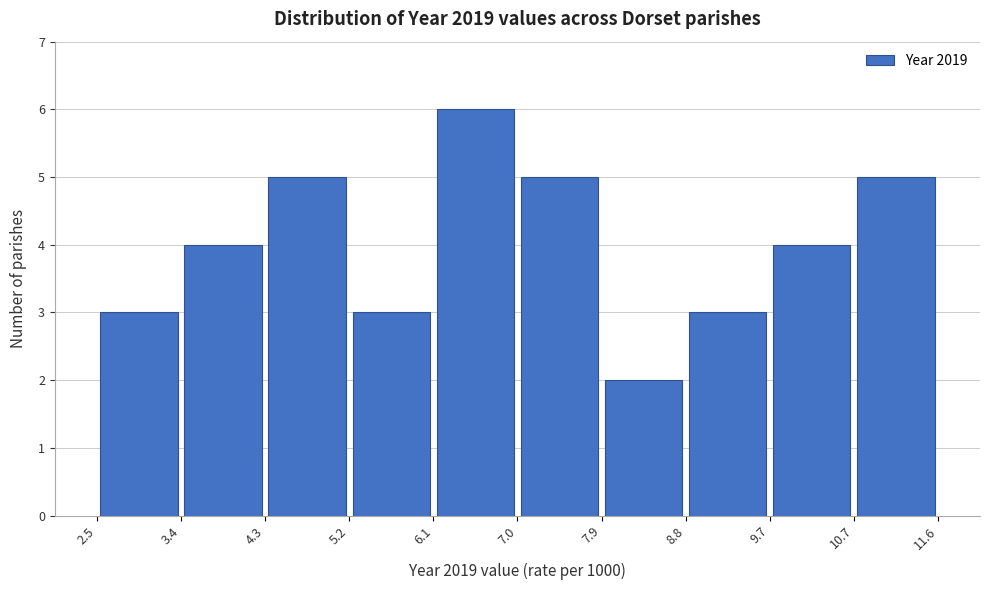

Reading left to right, list every bar in this chart as the range it spans on the x-axis followed by its height. The values are not printed on the chart, so give them approximately, as read against the axis.

2.5 to 3.4: 3
3.4 to 4.3: 4
4.3 to 5.2: 5
5.2 to 6.1: 3
6.1 to 7.0: 6
7.0 to 7.9: 5
7.9 to 8.8: 2
8.8 to 9.7: 3
9.7 to 10.7: 4
10.7 to 11.6: 5